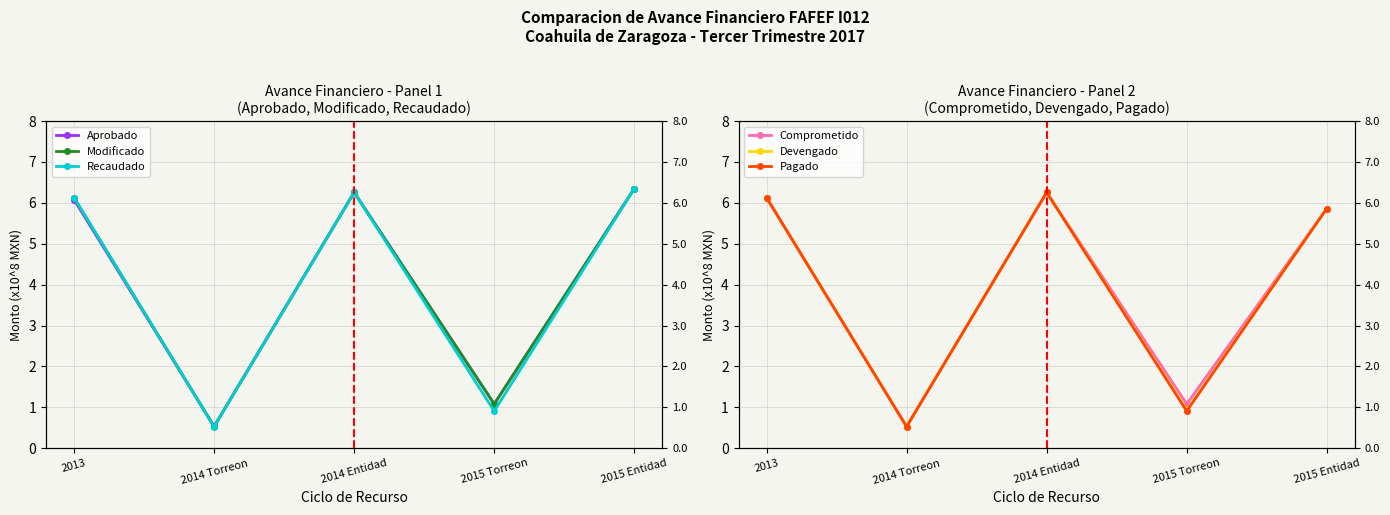

At which category does Aprobado reach its first local valley?

2014 Torreon